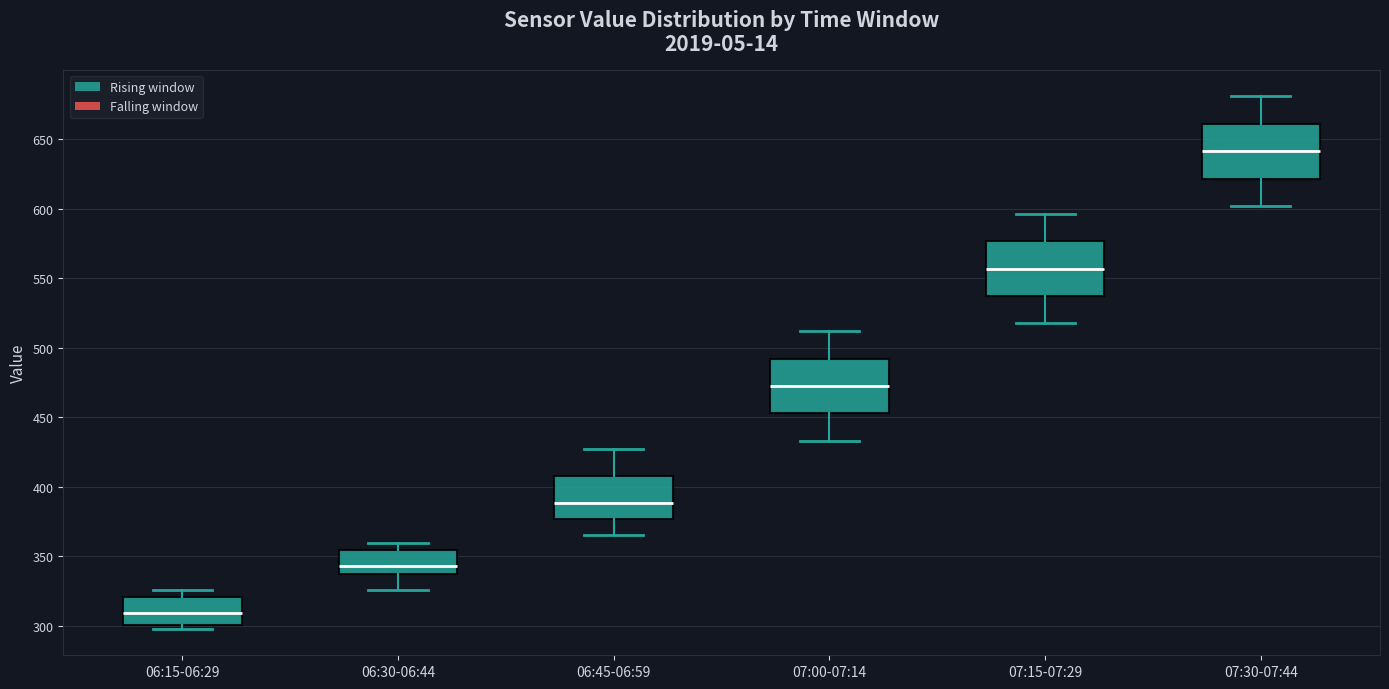

Where is the lower edge of the box for 07:00-07:14 on the y-axis? The values are not printed on the chart, so give them approximately, as read against the axis.

455